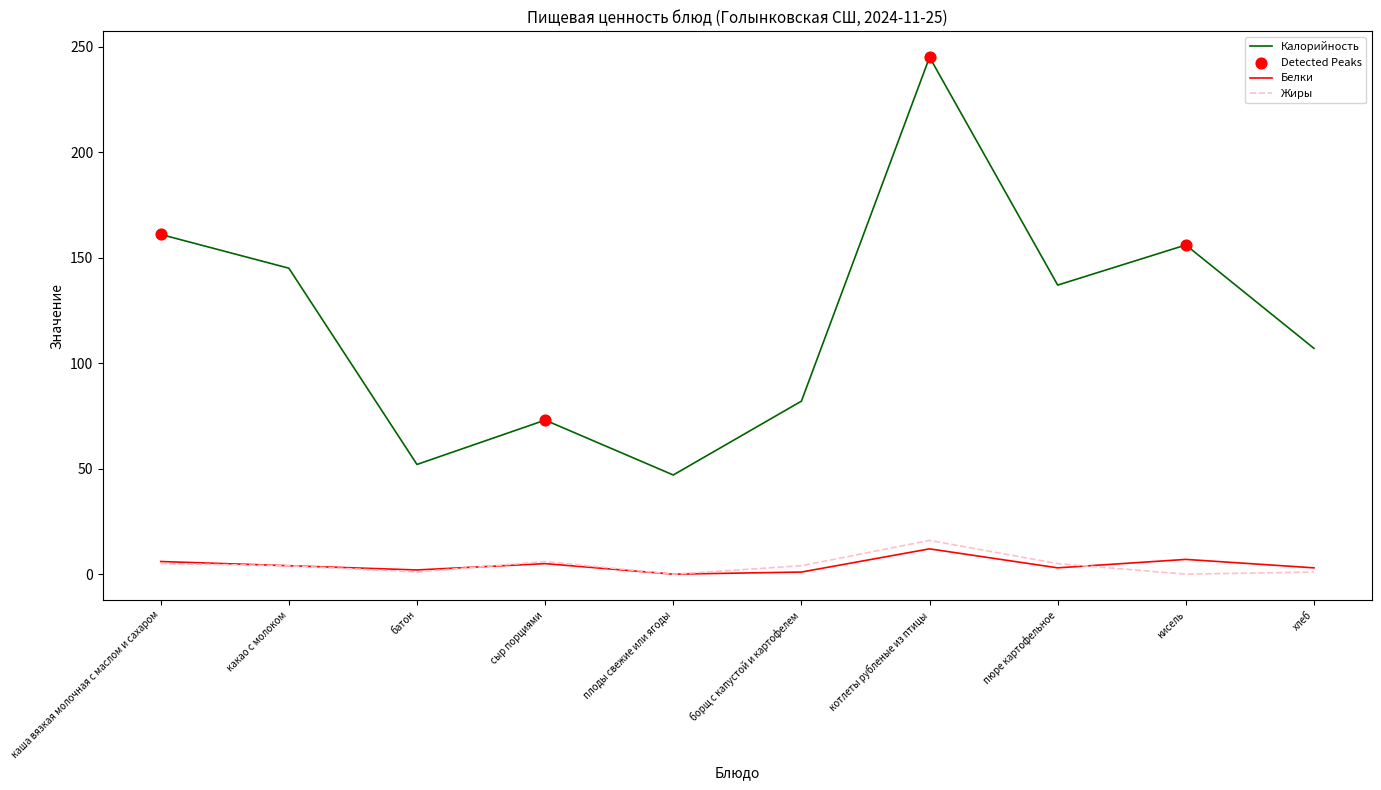

Which series changed the most between борщ с капустой и картофелем and котлеты рубленые из птицы?

Калорийность